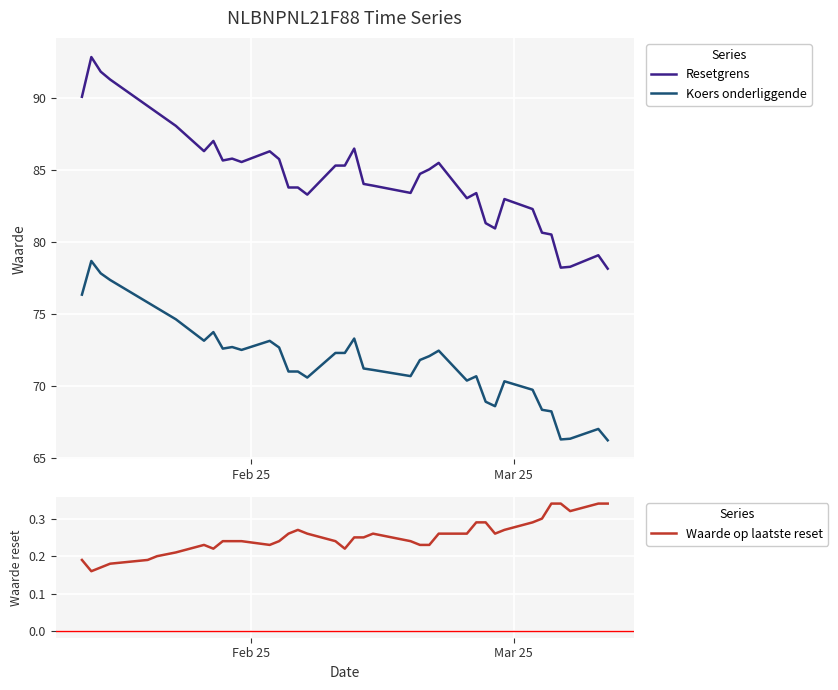

True or false: Resetgrens and Koers onderliggende cross at least once.

False